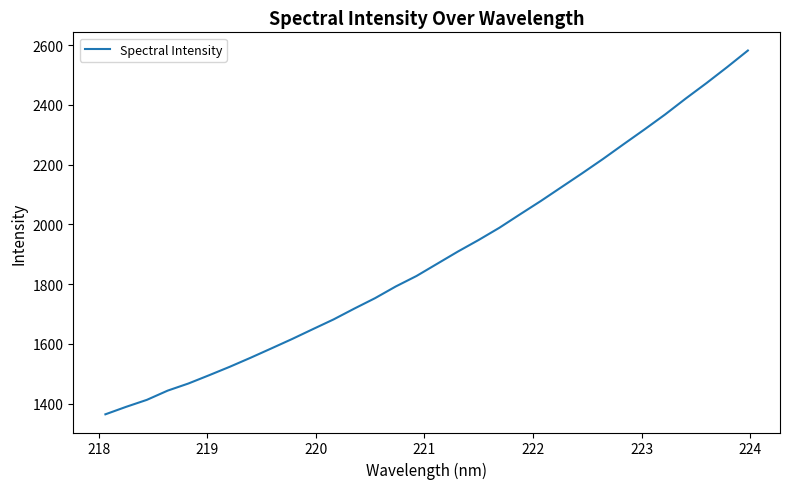

What is the greatest value displayed?

2581.9